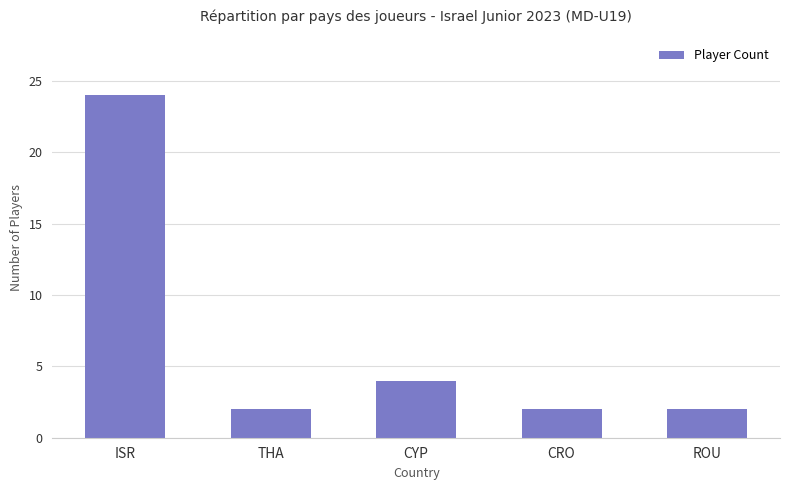

What is the greatest value displayed?

24